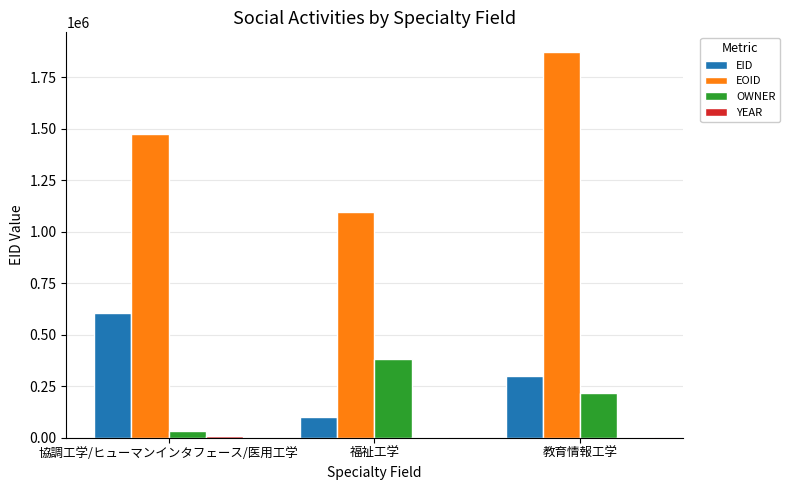

Which series has the widest spread of values?

EOID